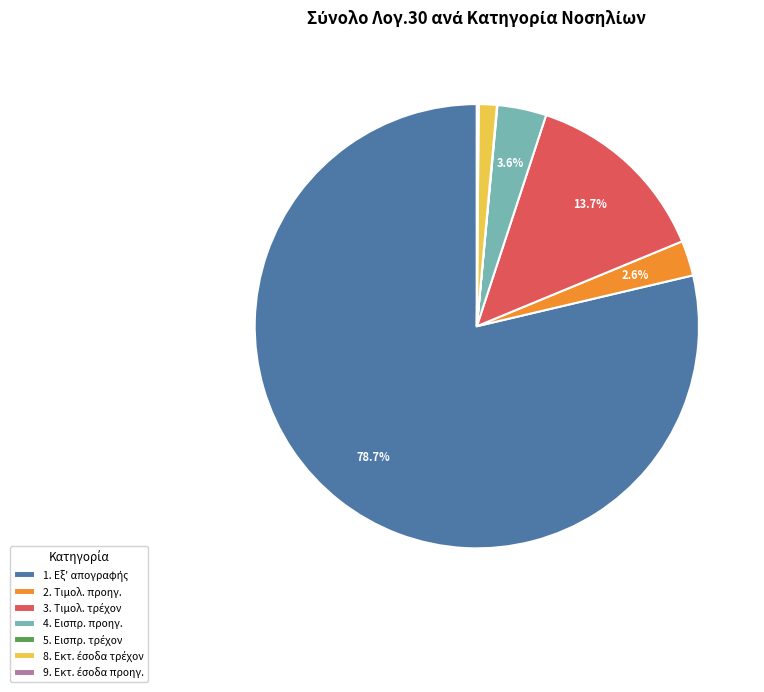

What portion of the pie excludes 4. Εισπρ. προηγ.?

96.4%